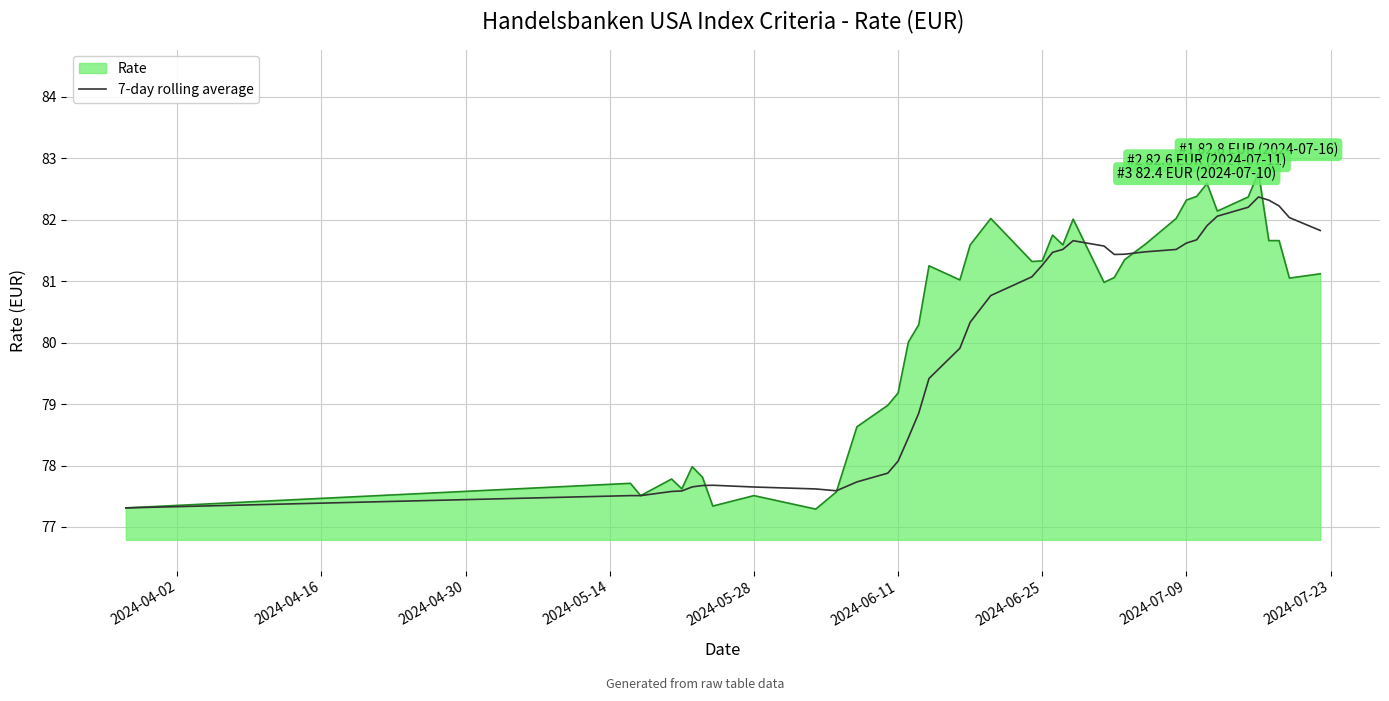

What is the highest value of the 7-day rolling average series?

82.4